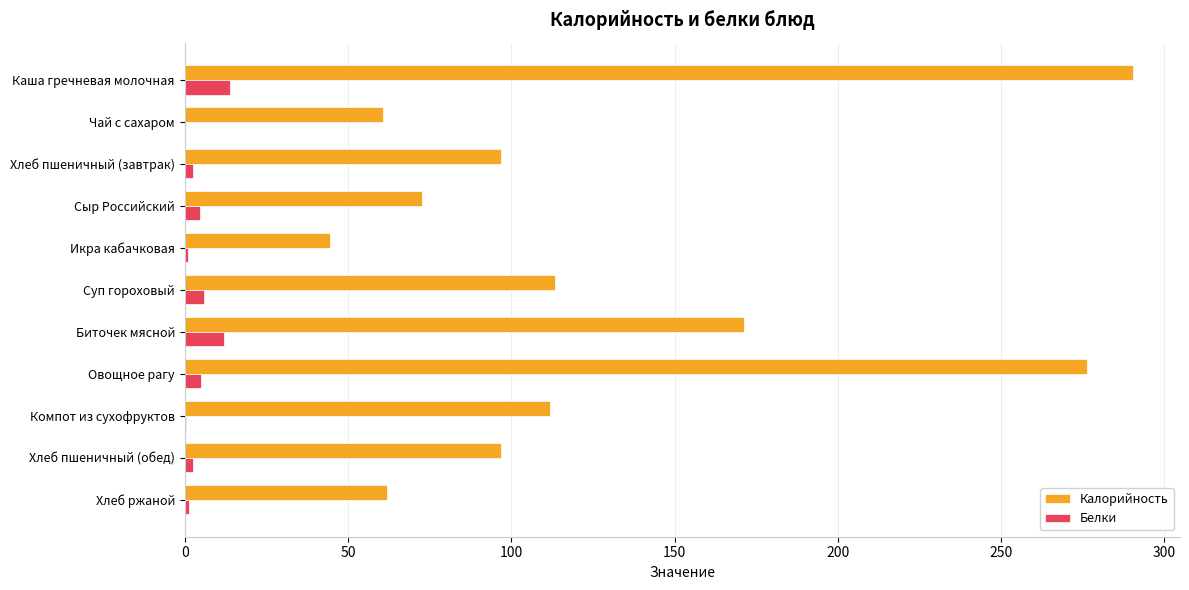

What is the sum of the Белки values at Каша гречневая молочная and Биточек мясной?

25.9